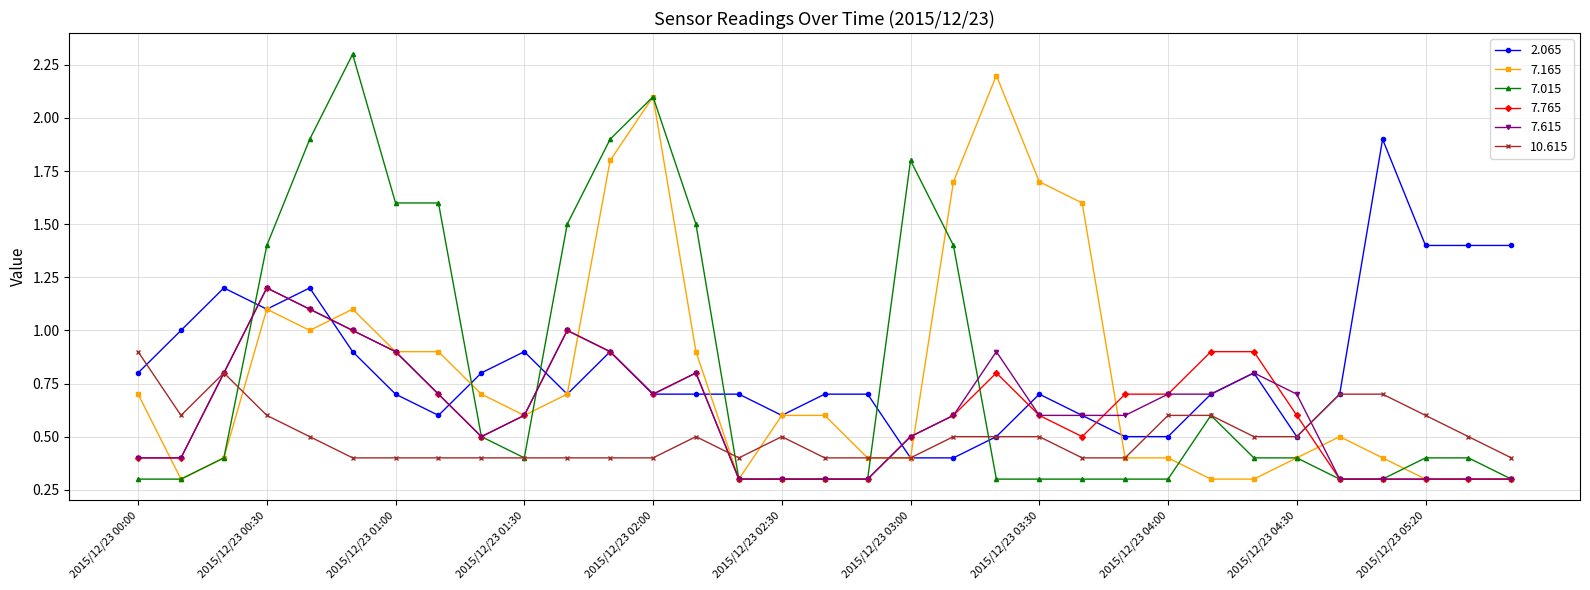

What is the value of the 10.615 point at the 16th from the left?

0.5